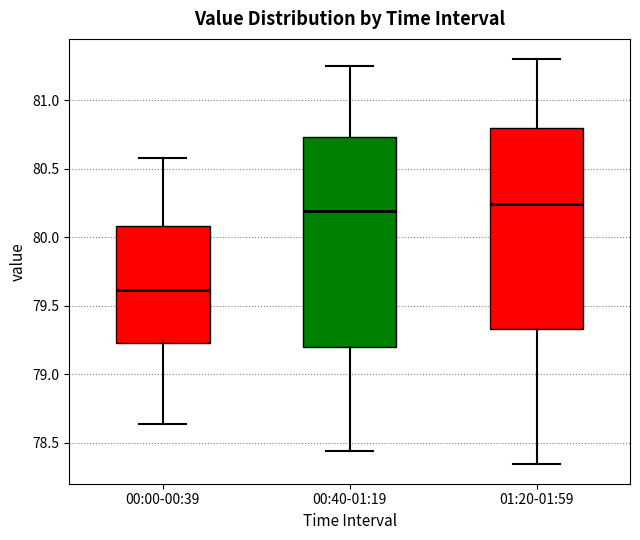

Reading left to right, transcribe this box plot: for each box, give where its median line is, the range the box spans, and where its two whiskers end, as read against the y-axis. The values are not printed on the chart, so give them approximately, as read against the axis.

00:00-00:39: median 79.60, box 79.25 to 80.10, whiskers 78.65 to 80.60
00:40-01:19: median 80.20, box 79.20 to 80.75, whiskers 78.45 to 81.25
01:20-01:59: median 80.25, box 79.35 to 80.80, whiskers 78.35 to 81.30